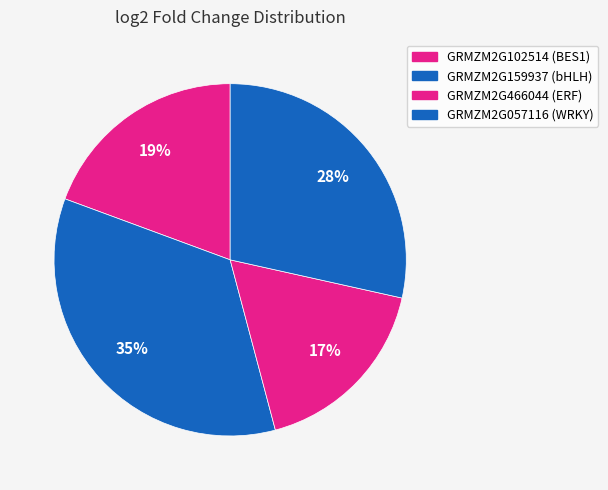

Does any single category account for the majority?

No